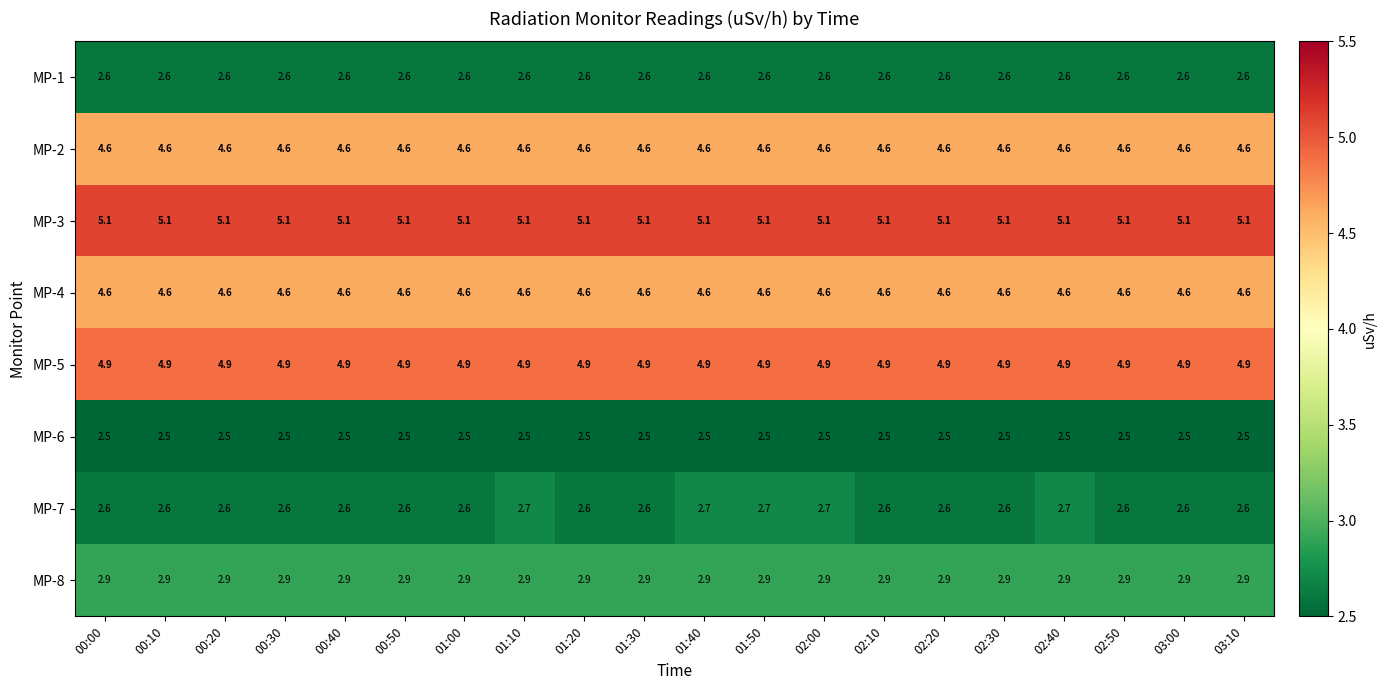

What is the sum of all MP-3 values?

102.0